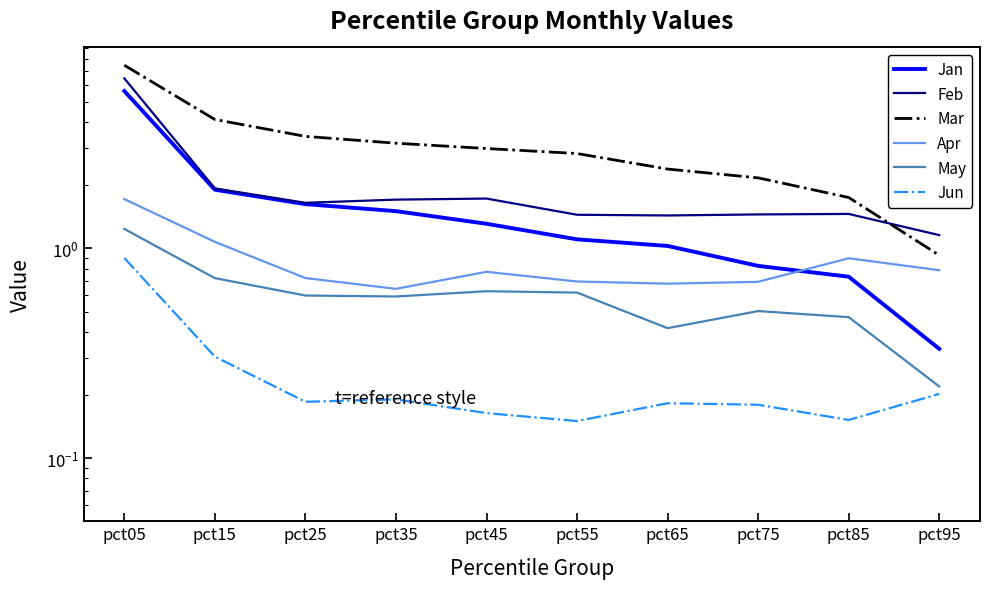

In Jun, how many points are lower than both neighbors (excluding endpoints)?

3